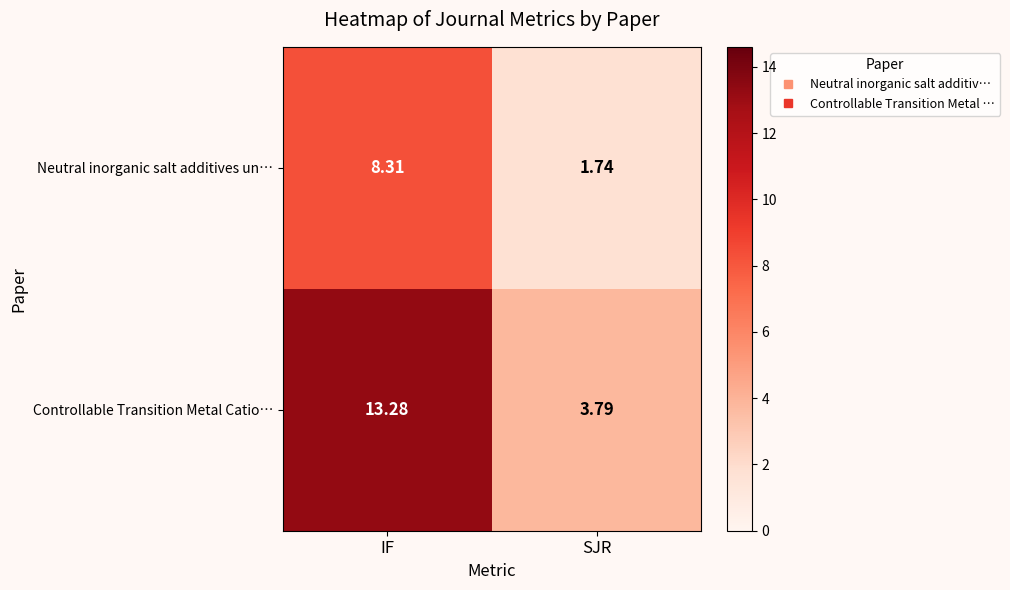

Rank the series by their maximum value, from highest to lowest.

Controllable Transition Metal Catio…, Neutral inorganic salt additives un…